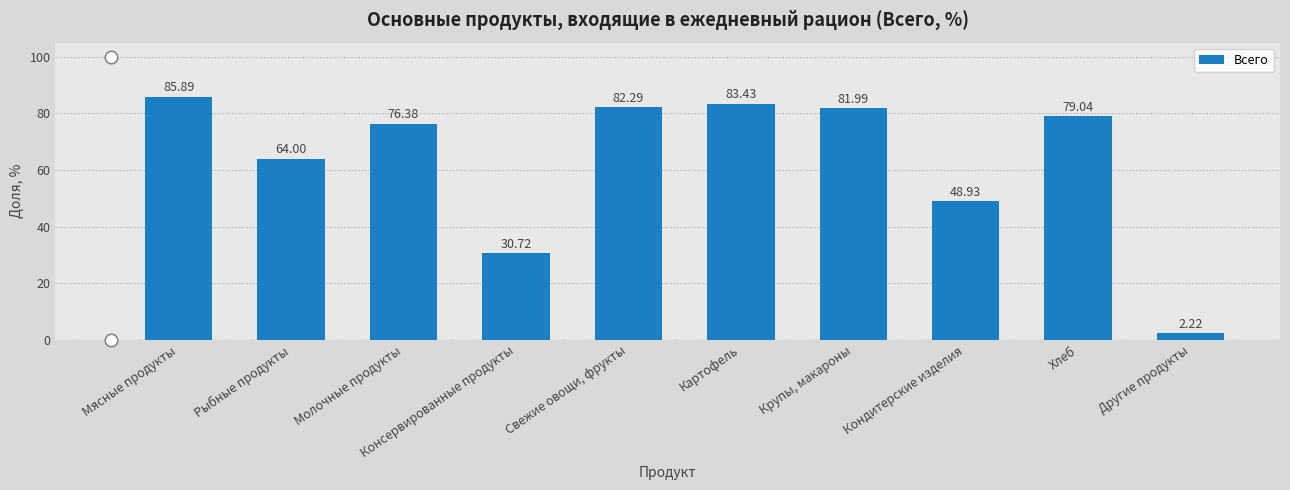

Approximately how many times larger is the value at Мясные продукты compared to Другие продукты?

38.7